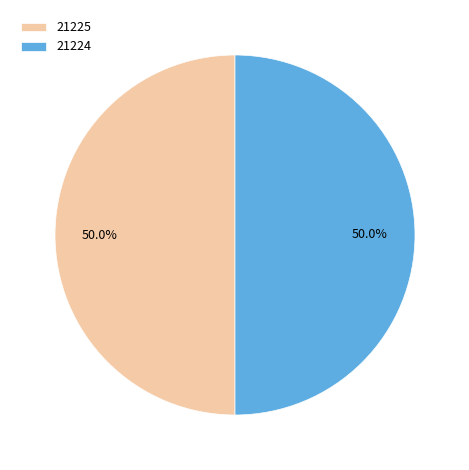

Do 21224 and 21225 together represent more than half of the pie?

Yes